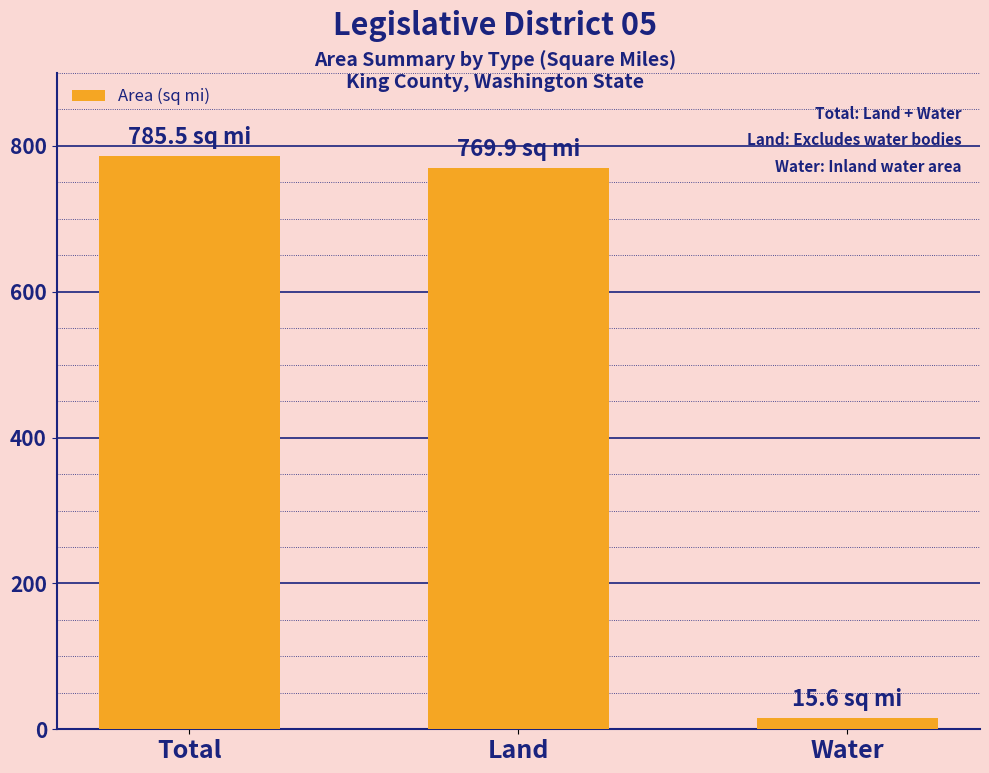

The chart shows a value of 1278.2 at Total. True or false?

False